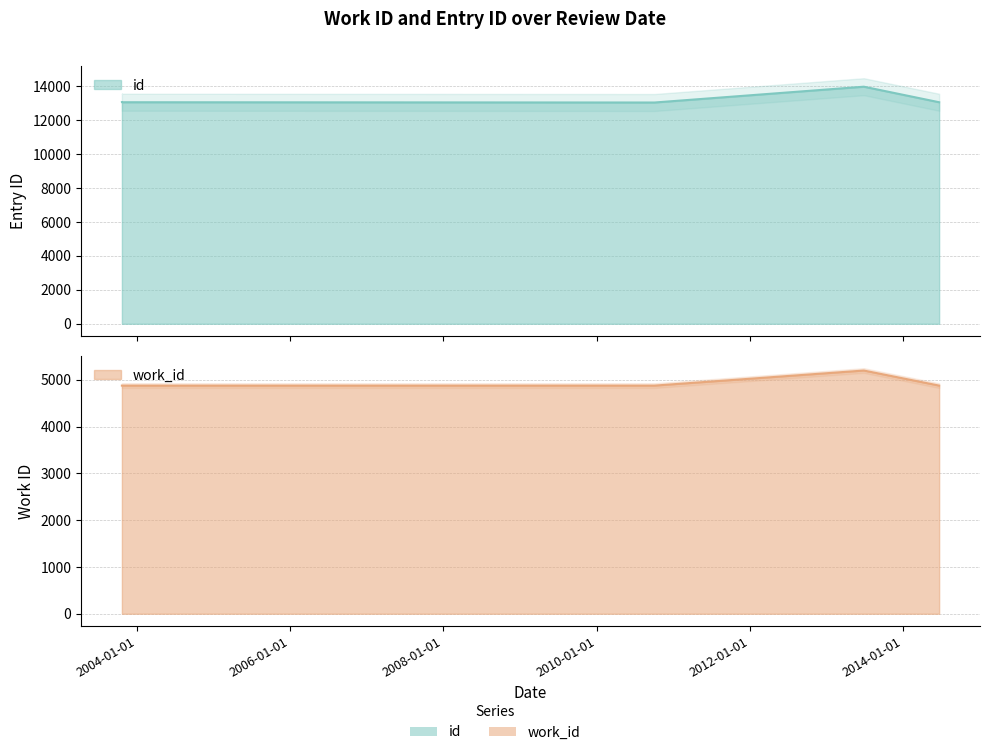

At how many categories does at least one series exceed 7762?

6